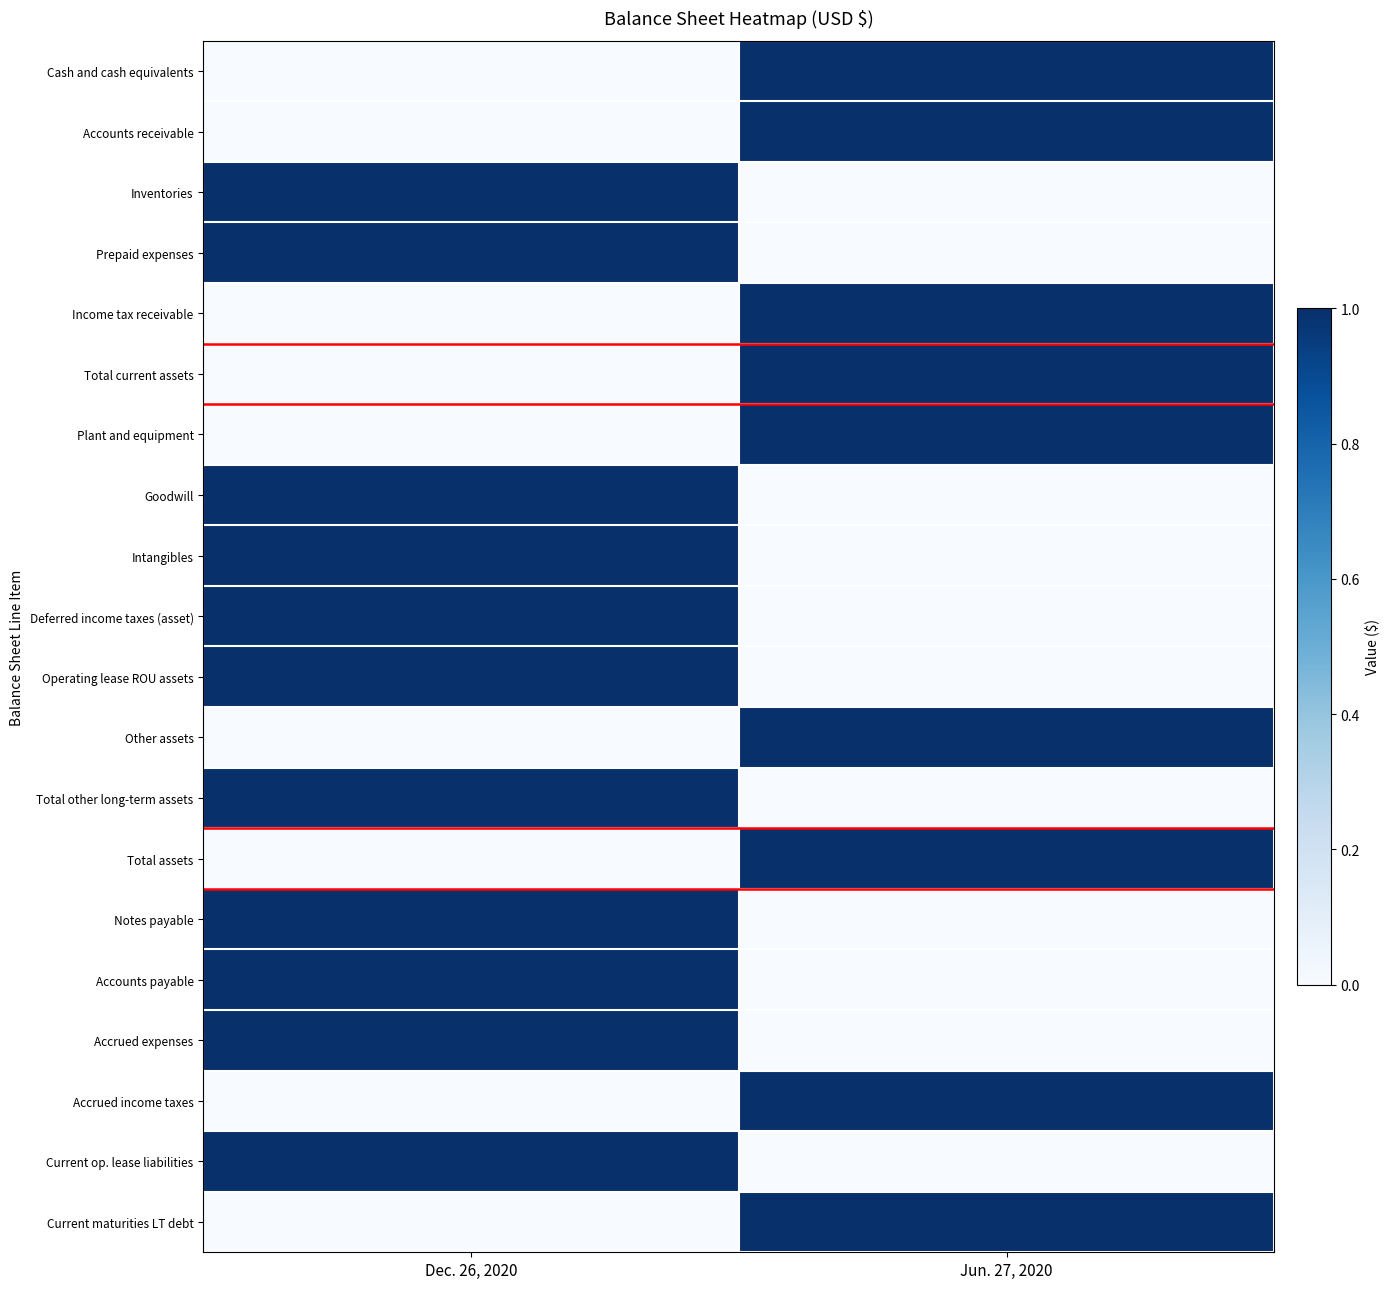

Reading left to right, extract all data points from this chart.

Cash and cash equivalents: Dec. 26, 2020=0	Jun. 27, 2020=1
Accounts receivable: Dec. 26, 2020=0	Jun. 27, 2020=1
Inventories: Dec. 26, 2020=1	Jun. 27, 2020=0
Prepaid expenses: Dec. 26, 2020=1	Jun. 27, 2020=0
Income tax receivable: Dec. 26, 2020=0	Jun. 27, 2020=1
Total current assets: Dec. 26, 2020=0	Jun. 27, 2020=1
Plant and equipment: Dec. 26, 2020=0	Jun. 27, 2020=1
Goodwill: Dec. 26, 2020=1	Jun. 27, 2020=0
Intangibles: Dec. 26, 2020=1	Jun. 27, 2020=0
Deferred income taxes (asset): Dec. 26, 2020=1	Jun. 27, 2020=0
Operating lease ROU assets: Dec. 26, 2020=1	Jun. 27, 2020=0
Other assets: Dec. 26, 2020=0	Jun. 27, 2020=1
Total other long-term assets: Dec. 26, 2020=1	Jun. 27, 2020=0
Total assets: Dec. 26, 2020=0	Jun. 27, 2020=1
Notes payable: Dec. 26, 2020=1	Jun. 27, 2020=0
Accounts payable: Dec. 26, 2020=1	Jun. 27, 2020=0
Accrued expenses: Dec. 26, 2020=1	Jun. 27, 2020=0
Accrued income taxes: Dec. 26, 2020=0	Jun. 27, 2020=1
Current op. lease liabilities: Dec. 26, 2020=1	Jun. 27, 2020=0
Current maturities LT debt: Dec. 26, 2020=0	Jun. 27, 2020=1